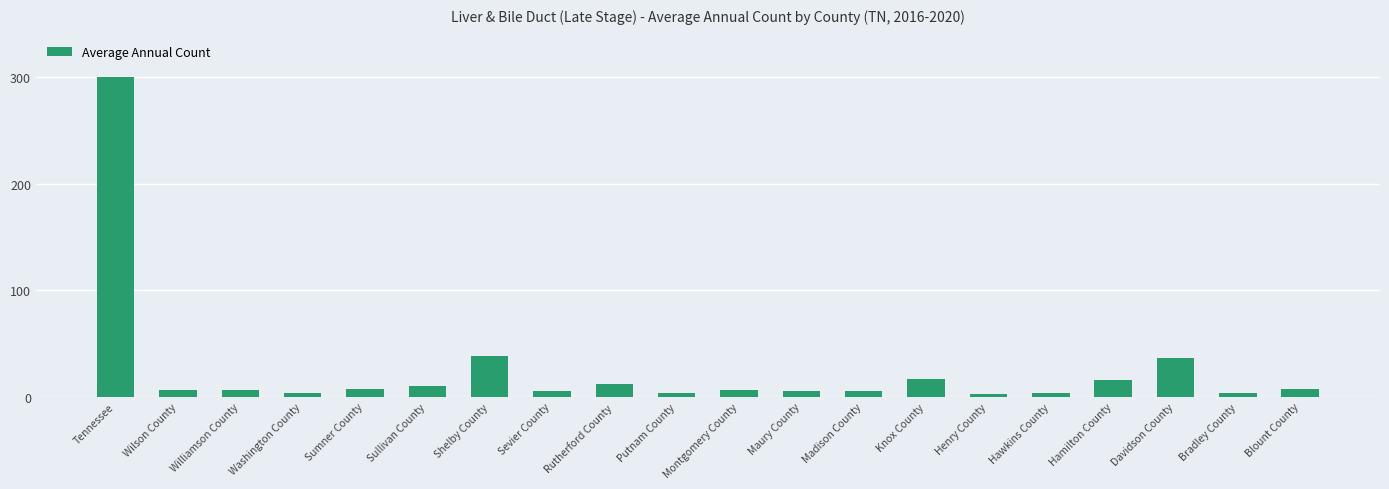

Which label corresponds to the largest value in the chart?

Tennessee